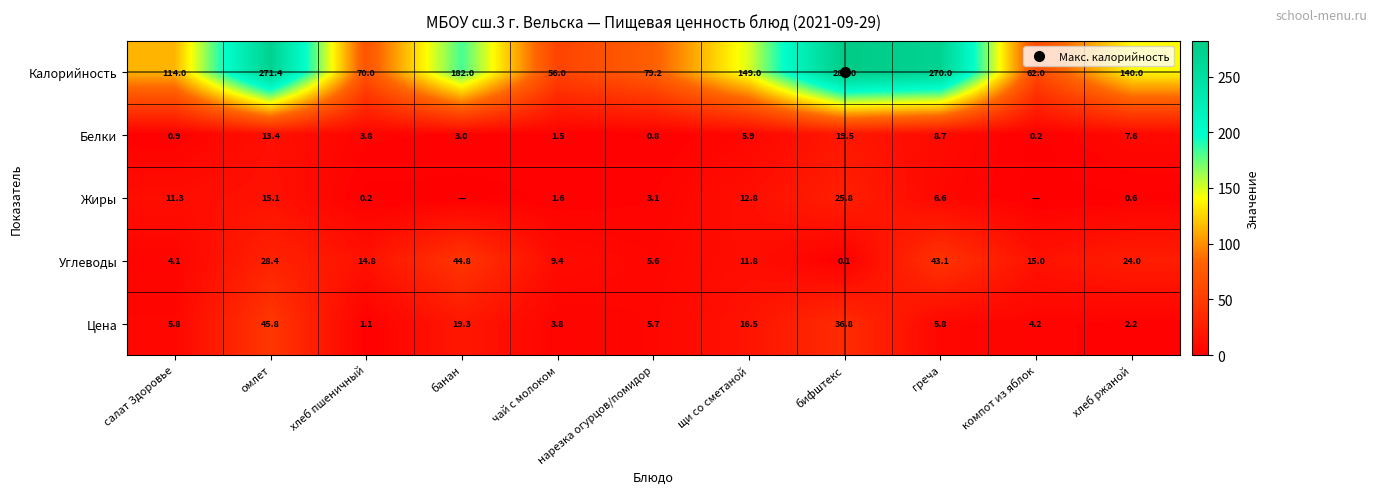

What is the difference between the second highest and minimum values in the Белки series?

13.2